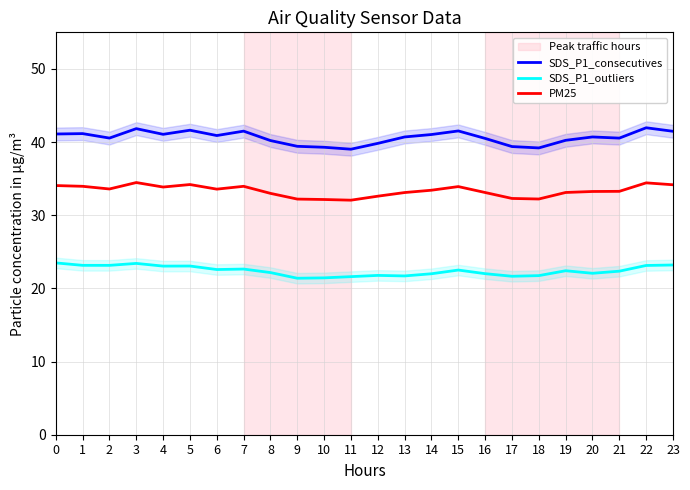

What is the difference between the SDS_P1_consecutives values at 11 and 19?

1.2